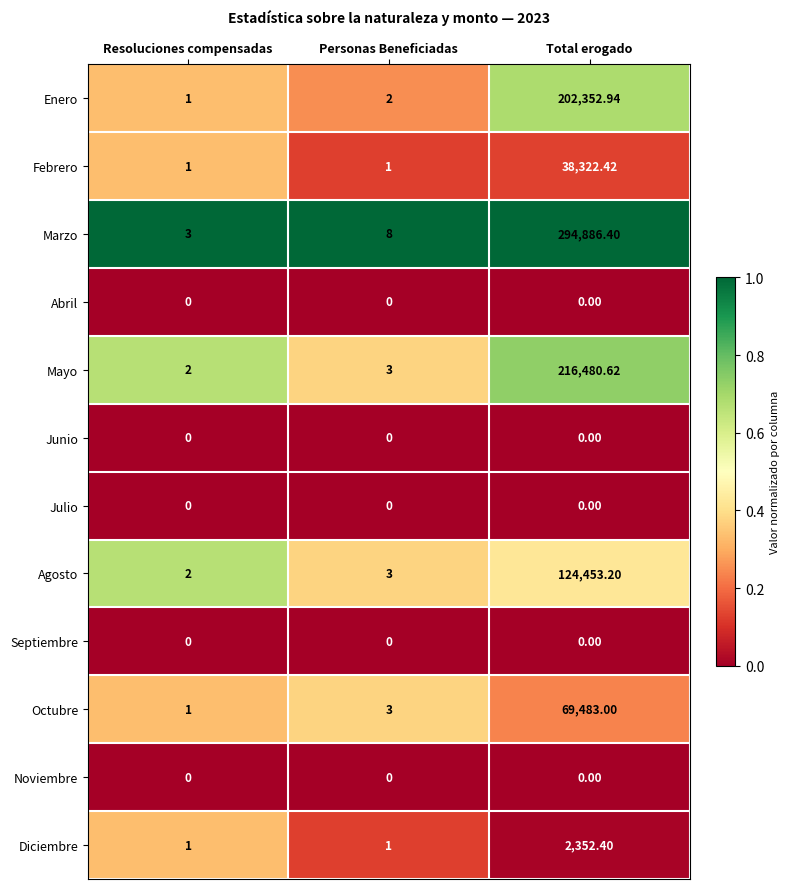

List the labels in order of Mayo value, largest first.

Total erogado, Personas Beneficiadas, Resoluciones compensadas